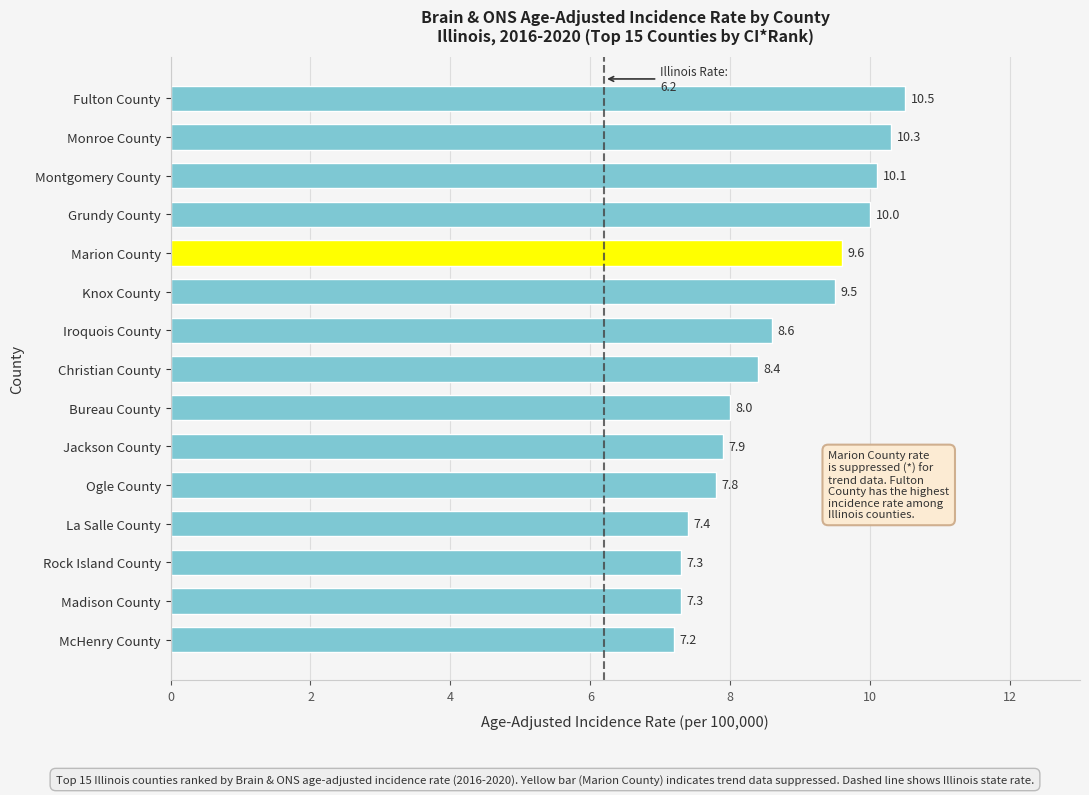

Reading bottom to top, extract all data points from this chart.

7.2	7.3	7.3	7.4	7.8	7.9	8.0	8.4	8.6	9.5	9.6	10.0	10.1	10.3	10.5